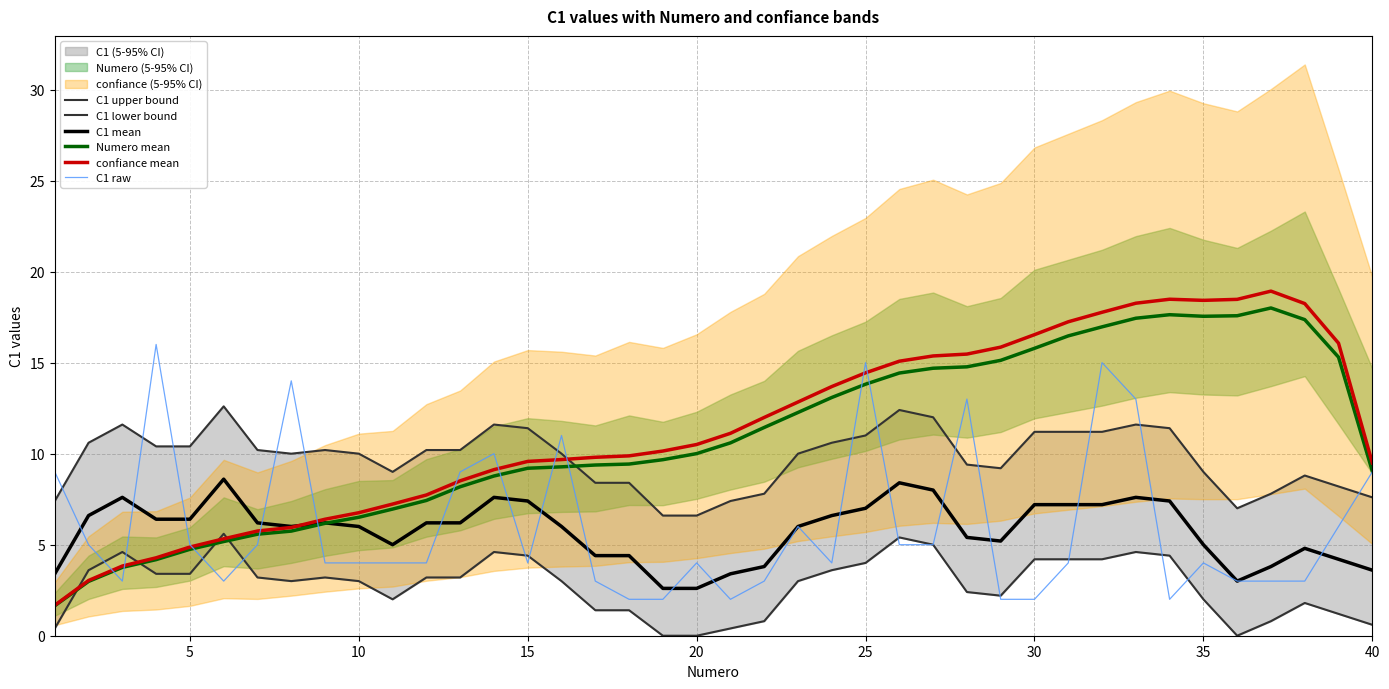

The C1 mean series shows 5.0 at 35. True or false?

True